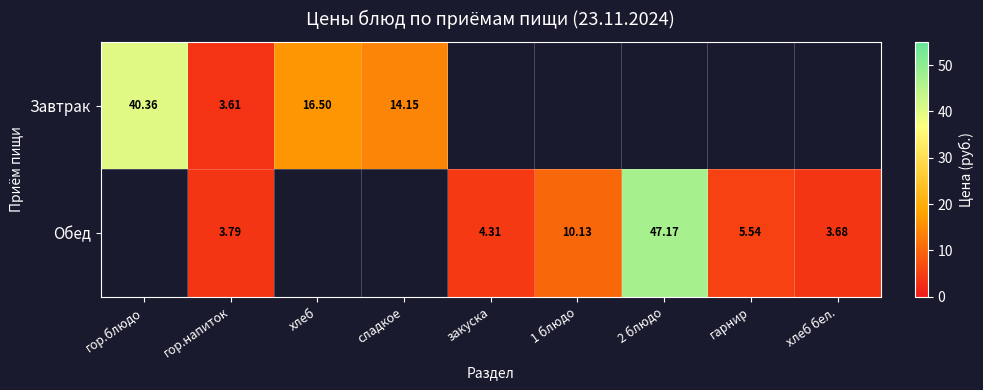

Is the value of Завтрак at хлеб greater than the value of Обед at хлеб бел.?

Yes